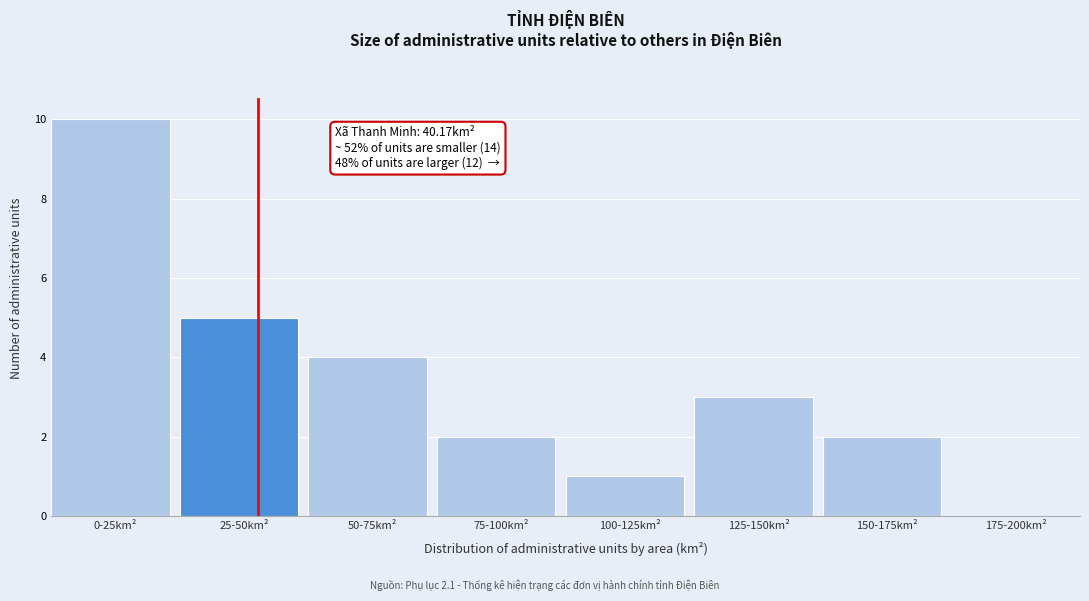

Reading left to right, transcribe all the data shown in this chart.

0-25km²=10	25-50km²=5	50-75km²=4	75-100km²=2	100-125km²=1	125-150km²=3	150-175km²=2	175-200km²=0